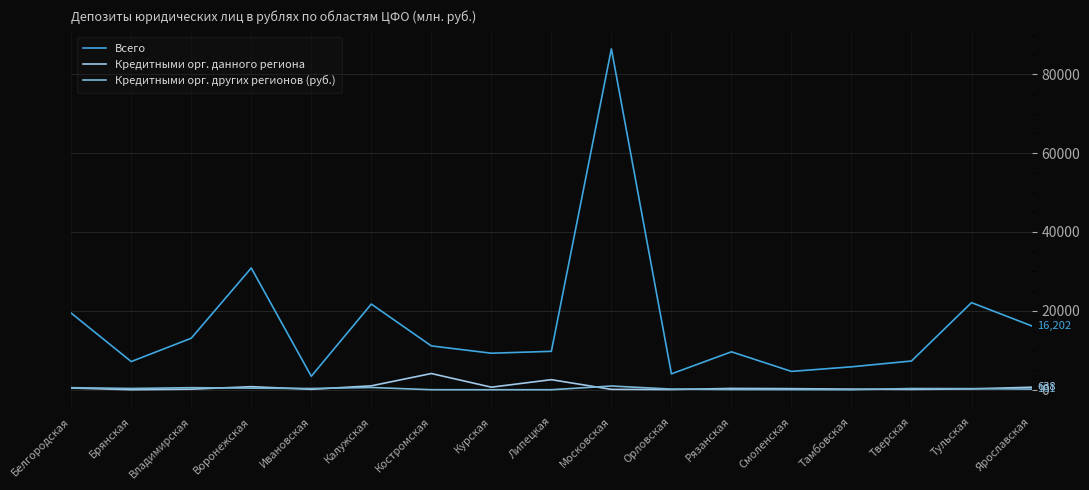

True or false: Кредитными орг. других регионов (руб.) and Всего cross at least once.

False